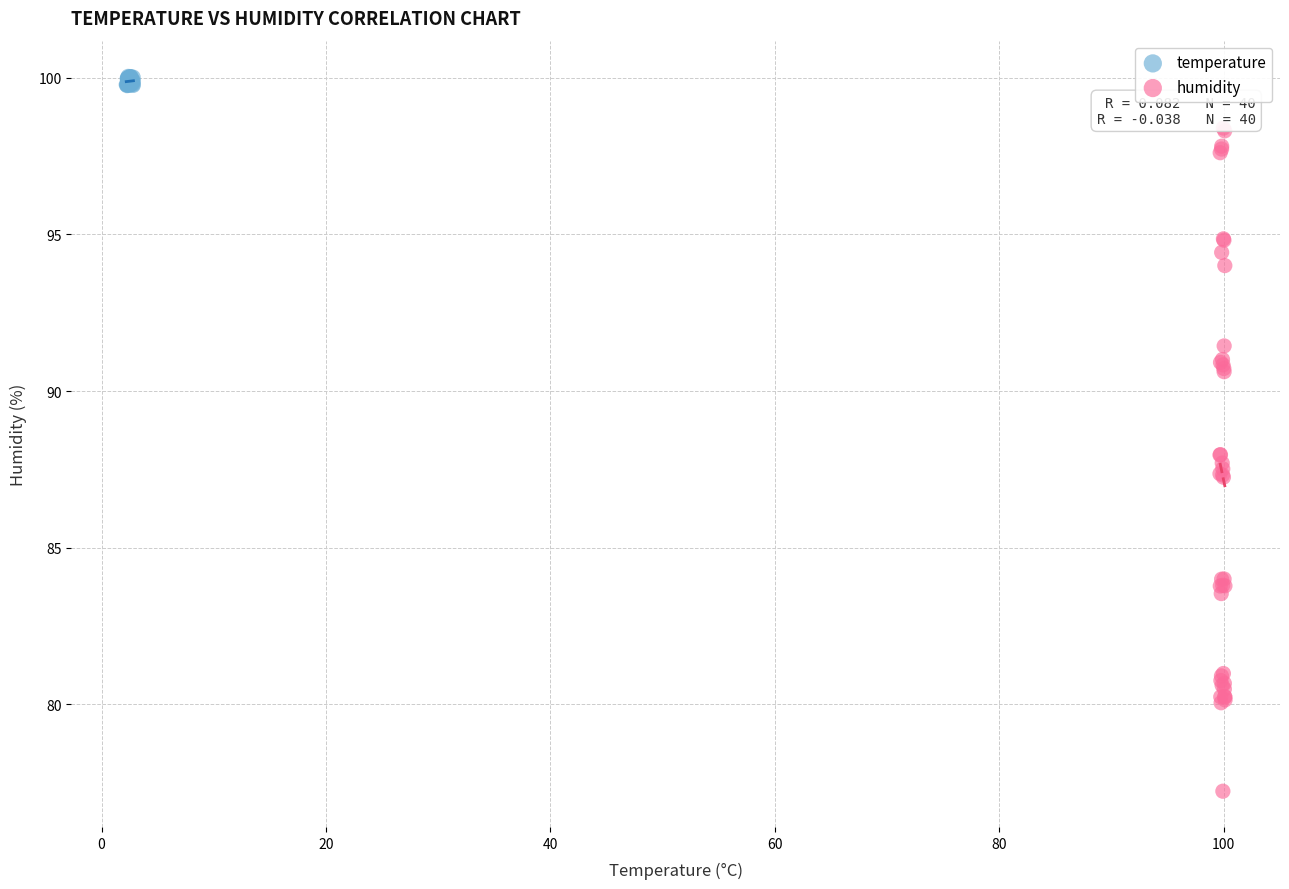

Which series contains the lowest Y value?

humidity